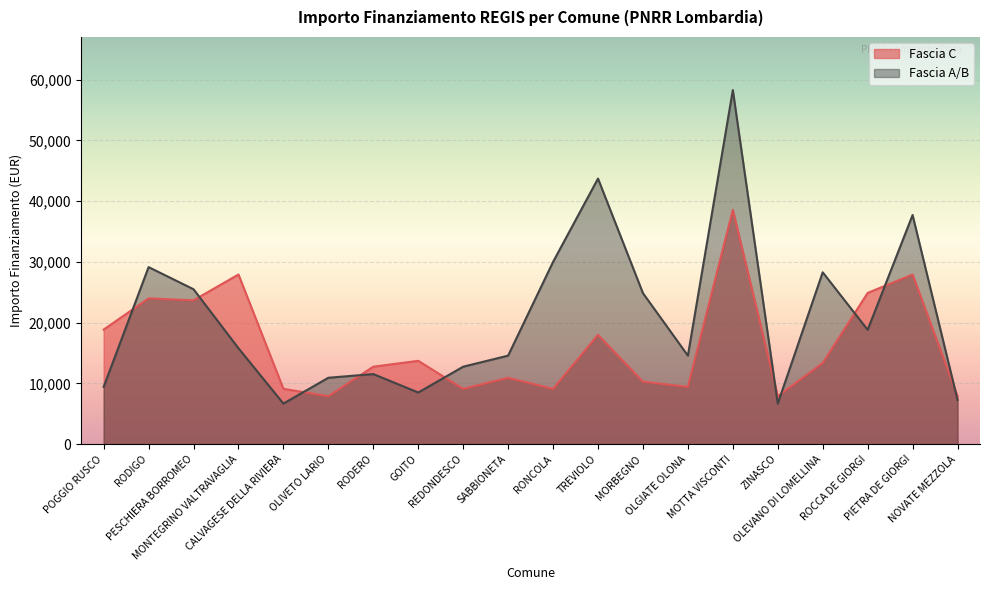

How many series are shown in this chart?

2